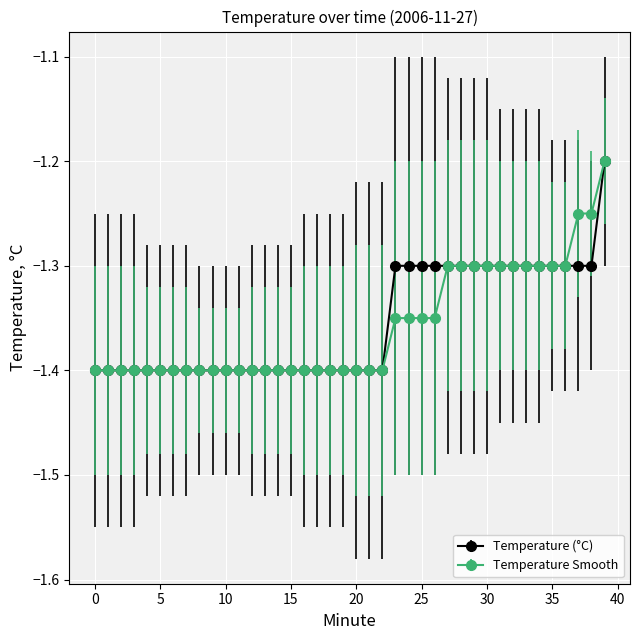

What is the smallest value displayed?

-1.4